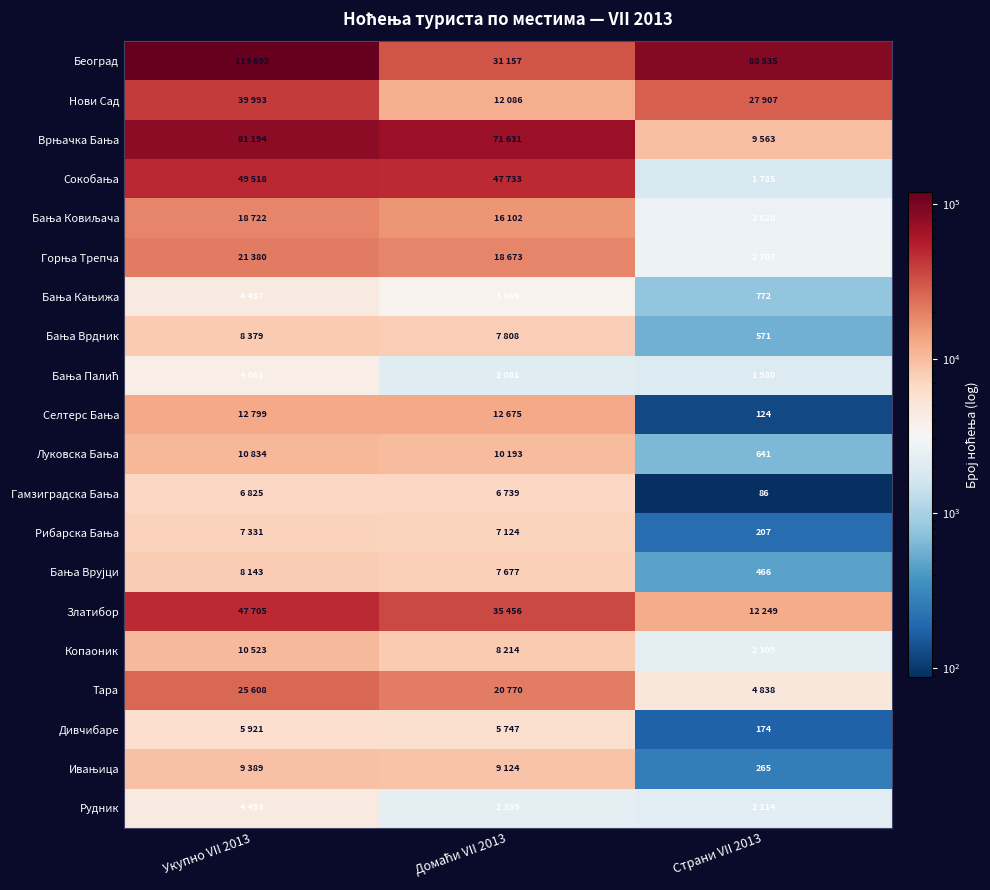

Is it true that Дивчибаре equals 174 at Страни VII 2013?

True